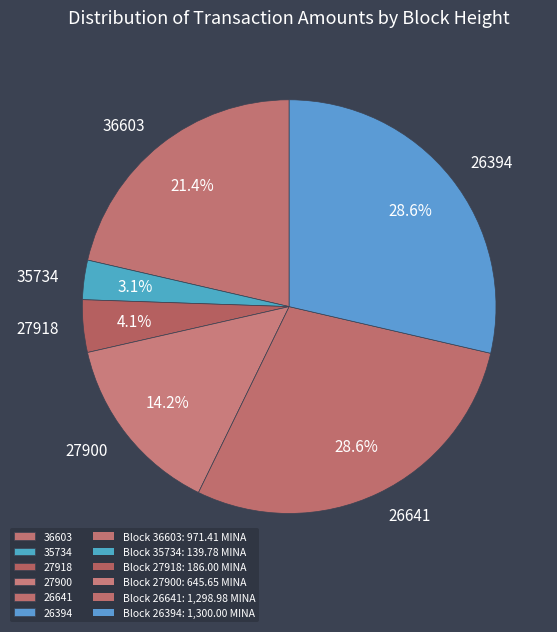

How many slices are in this pie chart?

6